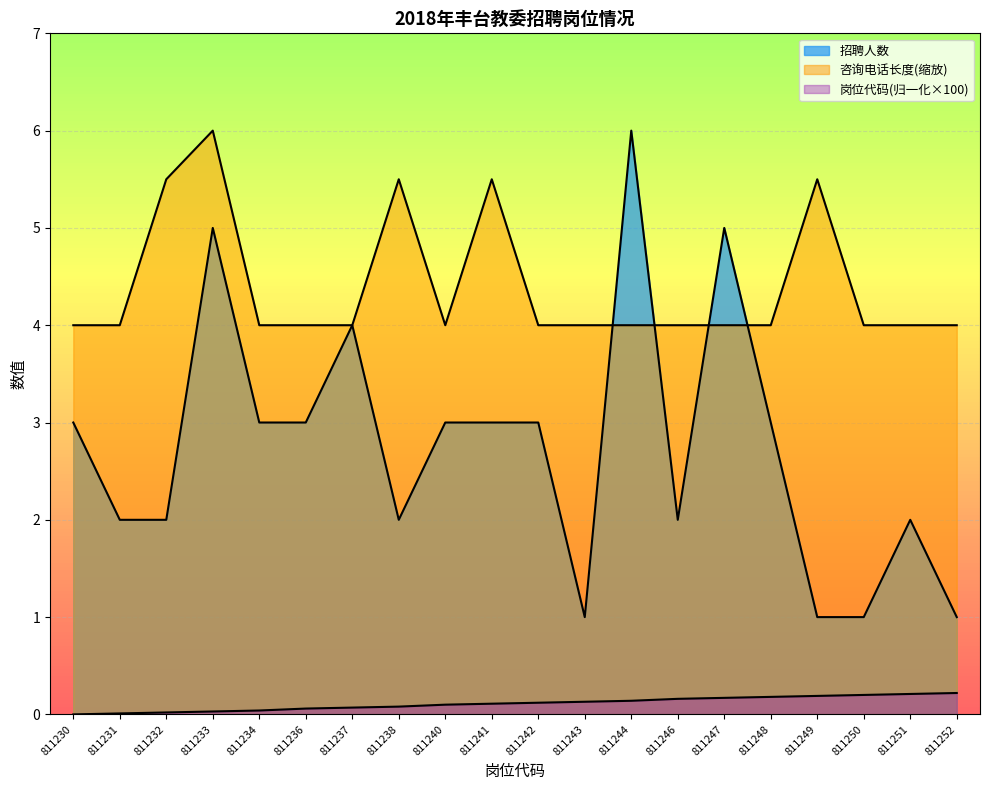

At 811250, list the series in order from largest to smallest.

咨询电话_len, 招聘人数, 岗位代码